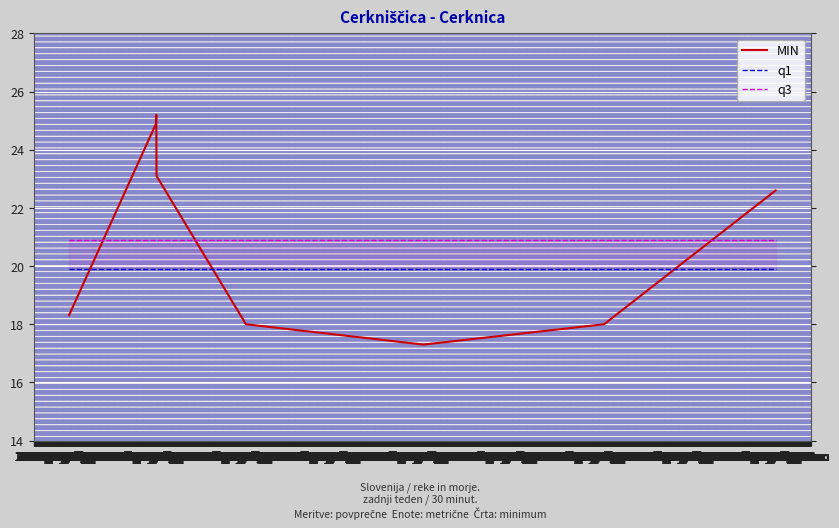

Is this an area chart (filled region under the line)?

No